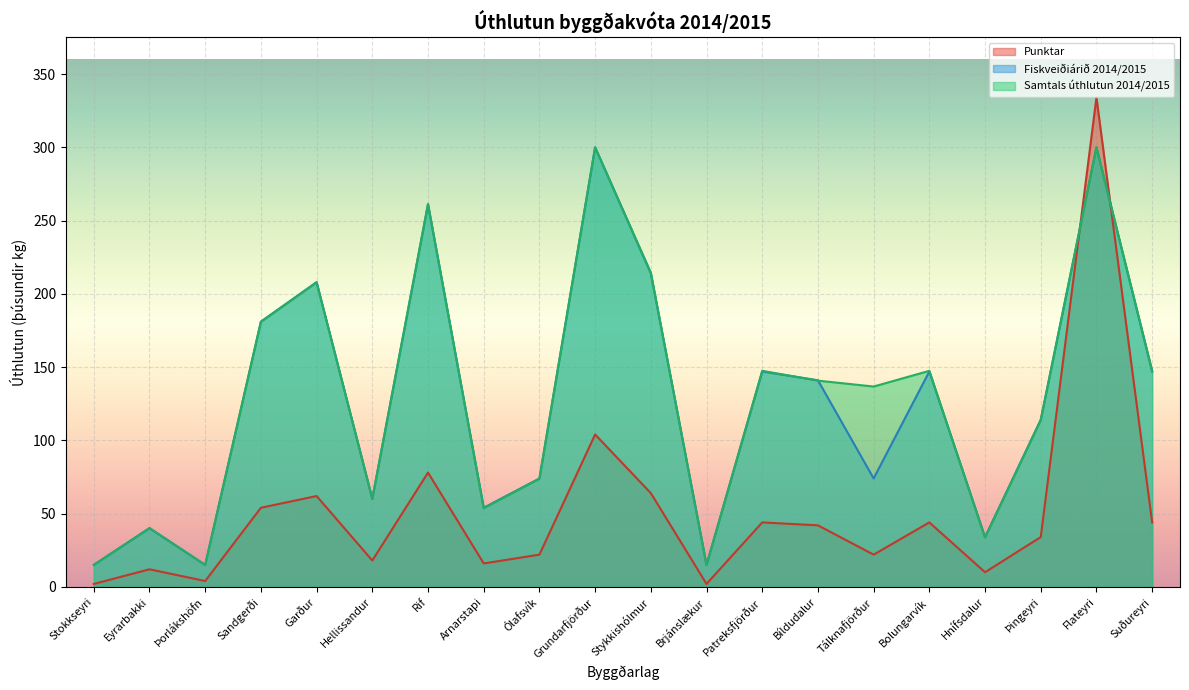

How many series are shown in this chart?

3